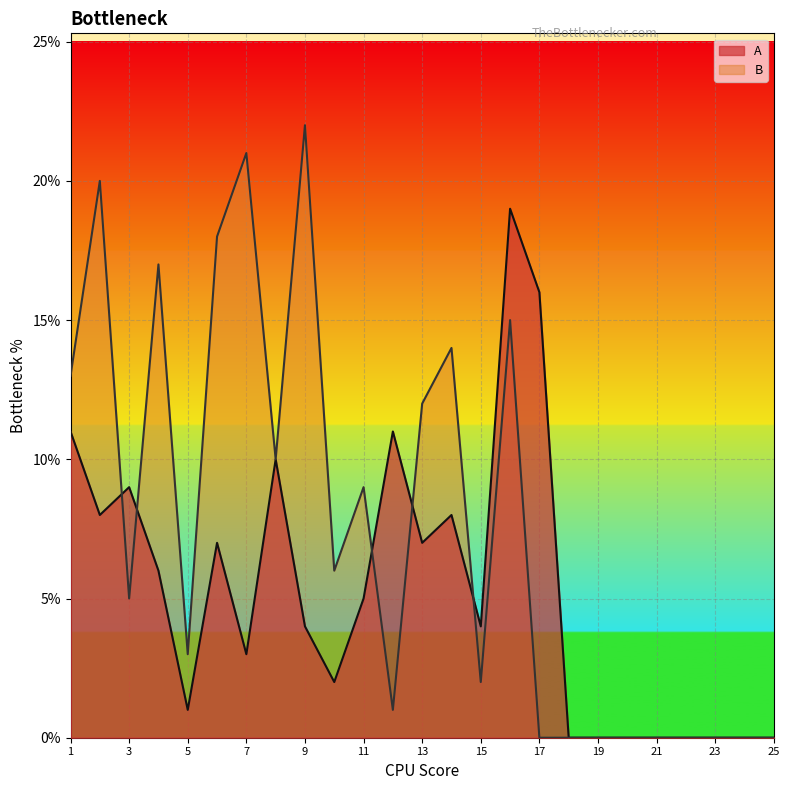

What is the value of the A point at the 10th from the left?

2